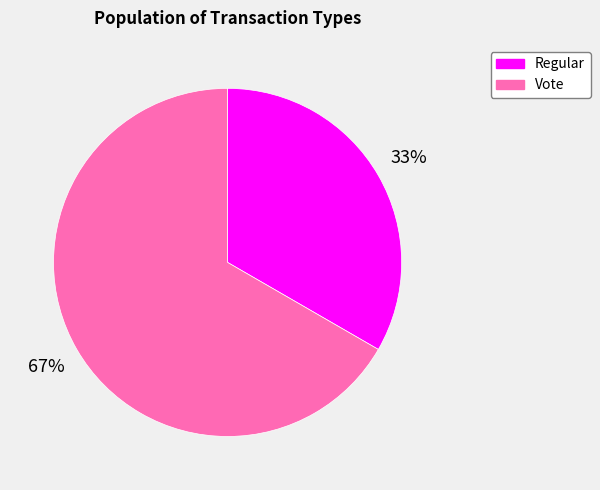

What is the largest slice in the pie chart?

Vote